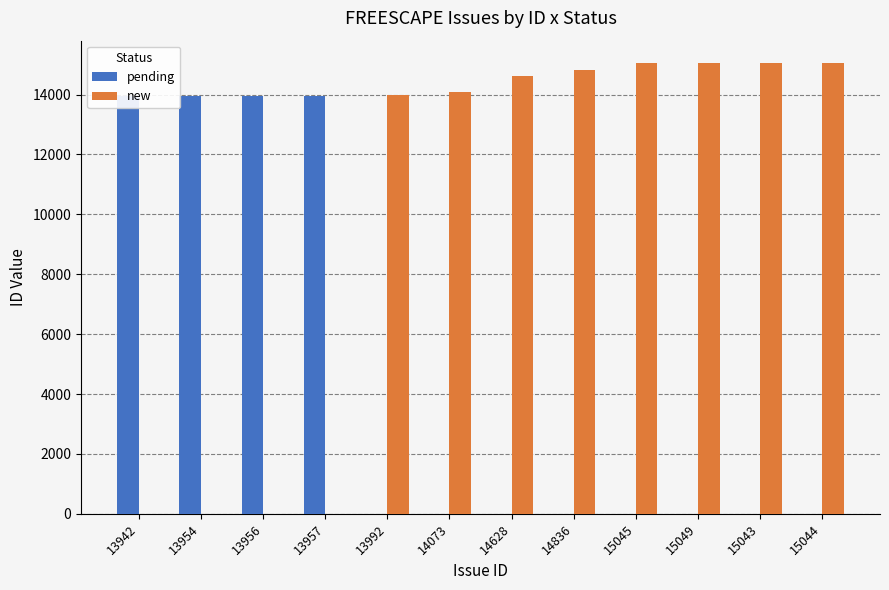

What is the sum of the new values at 14628 and 15045?

29673